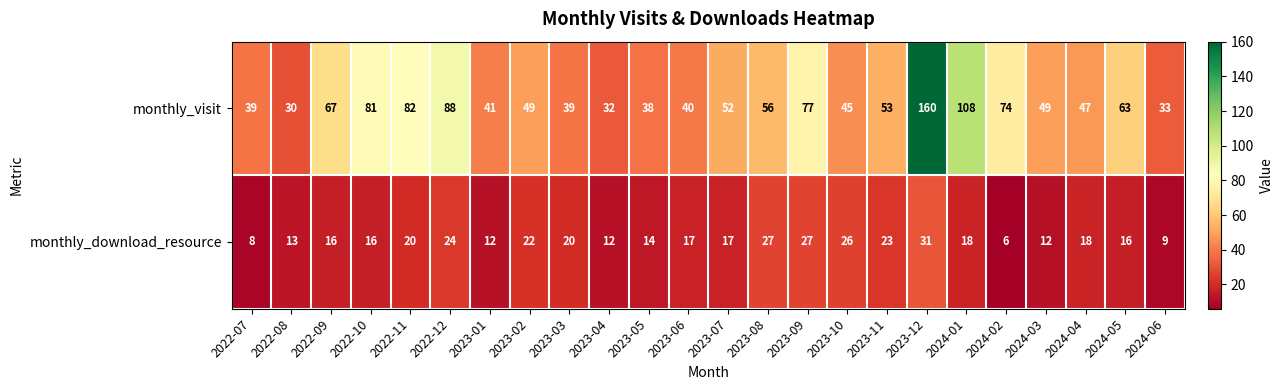

At which category is the sum across all series the highest?

2023-12